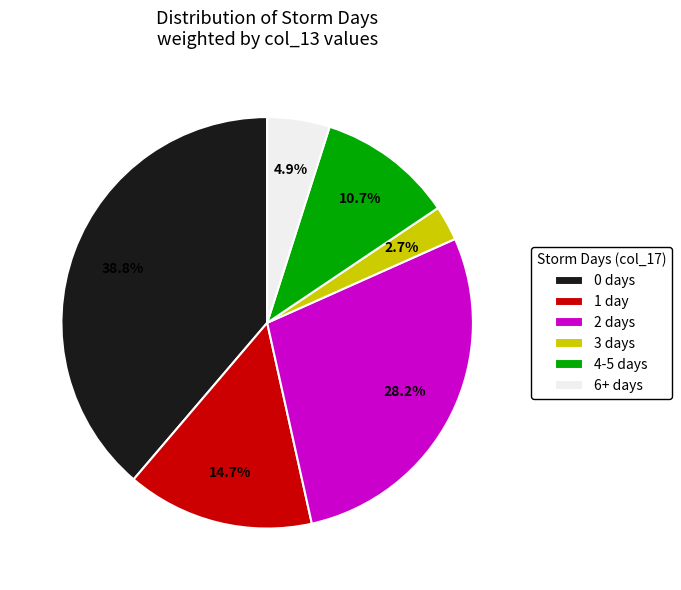

What is the largest slice in the pie chart?

0 days